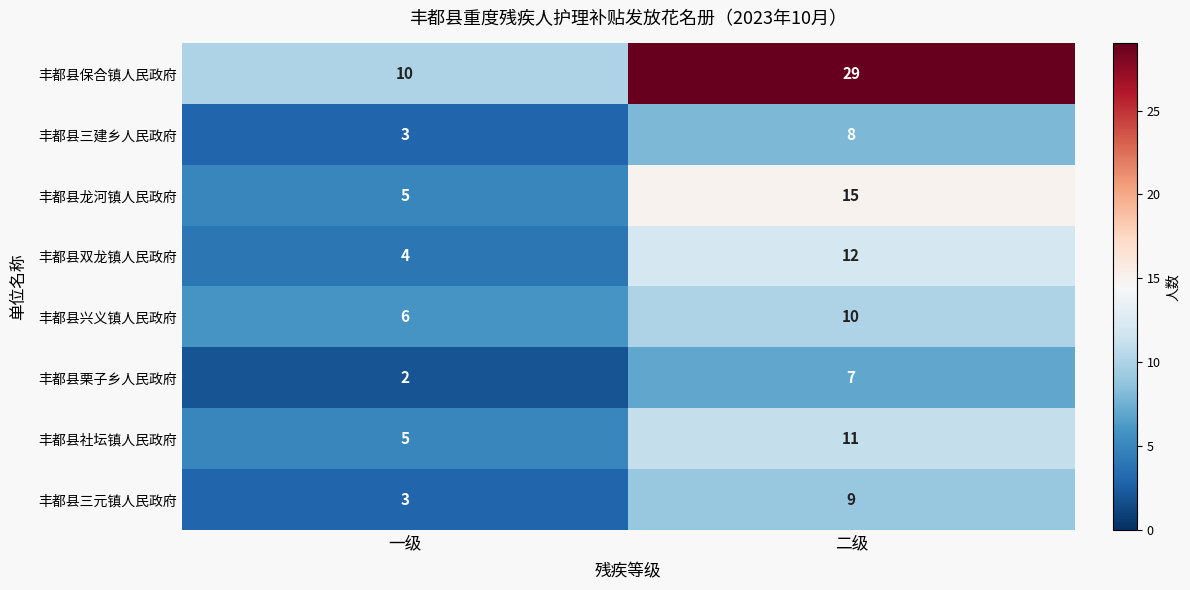

Rank the series by their maximum value, from highest to lowest.

丰都县保合镇人民政府, 丰都县龙河镇人民政府, 丰都县双龙镇人民政府, 丰都县社坛镇人民政府, 丰都县兴义镇人民政府, 丰都县三元镇人民政府, 丰都县三建乡人民政府, 丰都县栗子乡人民政府